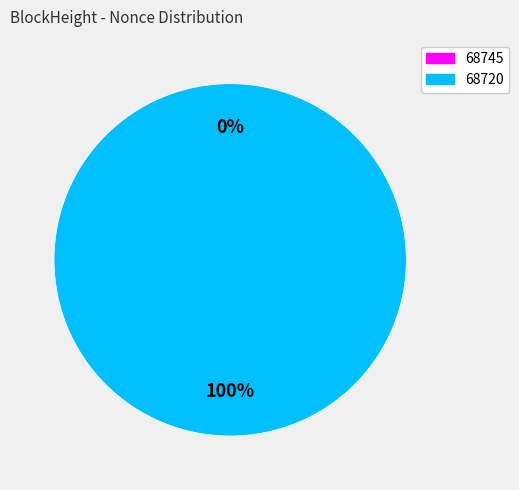

The 68720 slice represents 99% of the pie. True or false?

False